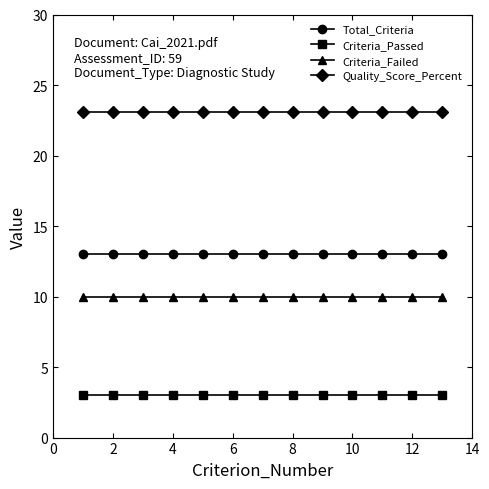

True or false: Criteria_Passed and Quality_Score_Percent cross at least once.

False